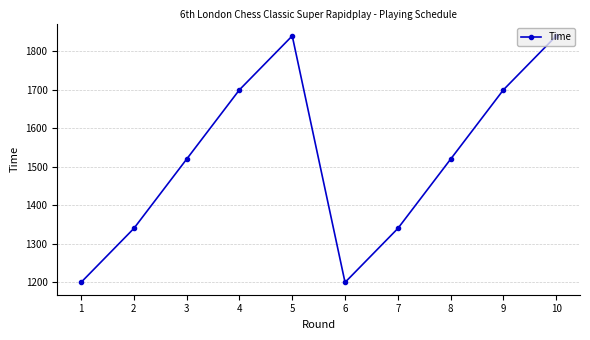

Does the chart display data point markers on the line(s)?

Yes